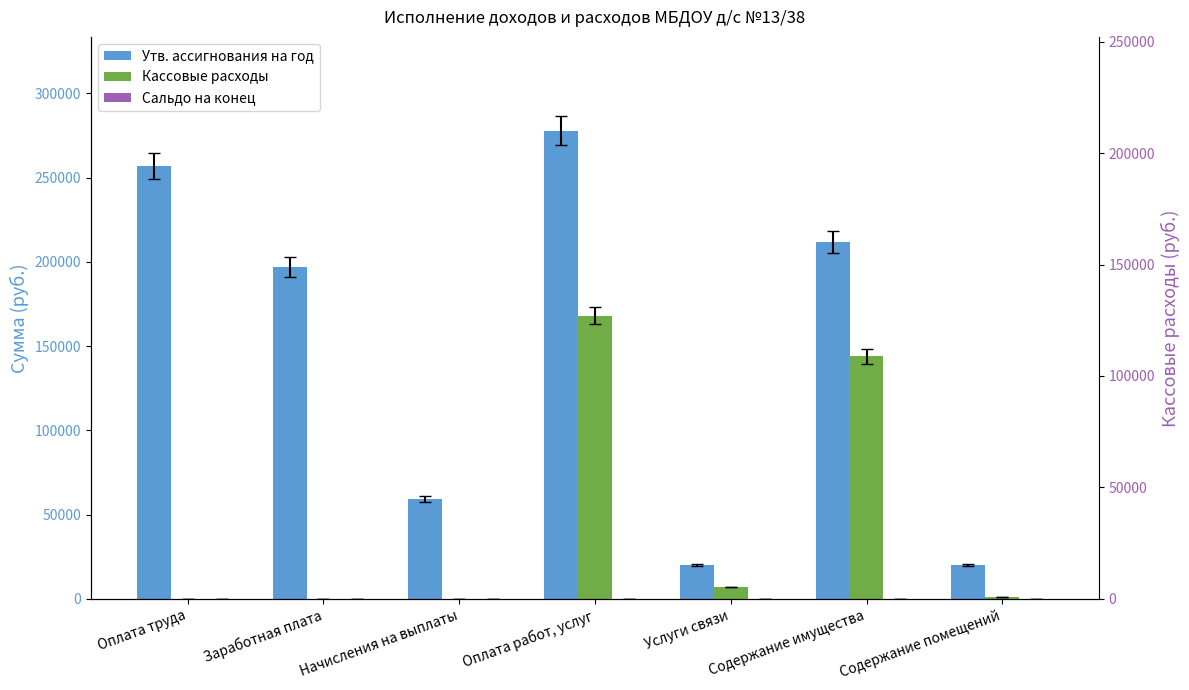

Reading left to right, transcribe all the data shown in this chart.

Утв. ассигнования на год: Оплата труда=256675.6	Заработная плата=197139.5	Начисления на выплаты=59536.1	Оплата работ, услуг=277977.2	Услуги связи=20000.0	Содержание имущества=211877.2	Содержание помещений=20000.0
Кассовые расходы: Оплата труда=0.0	Заработная плата=0.0	Начисления на выплаты=0.0	Оплата работ, услуг=168093.6	Услуги связи=6945.5	Содержание имущества=143876.1	Содержание помещений=1290.0
Сальдо на конец: Оплата труда=0.0	Заработная плата=0.0	Начисления на выплаты=0.0	Оплата работ, услуг=0.0	Услуги связи=0.0	Содержание имущества=0.0	Содержание помещений=0.0